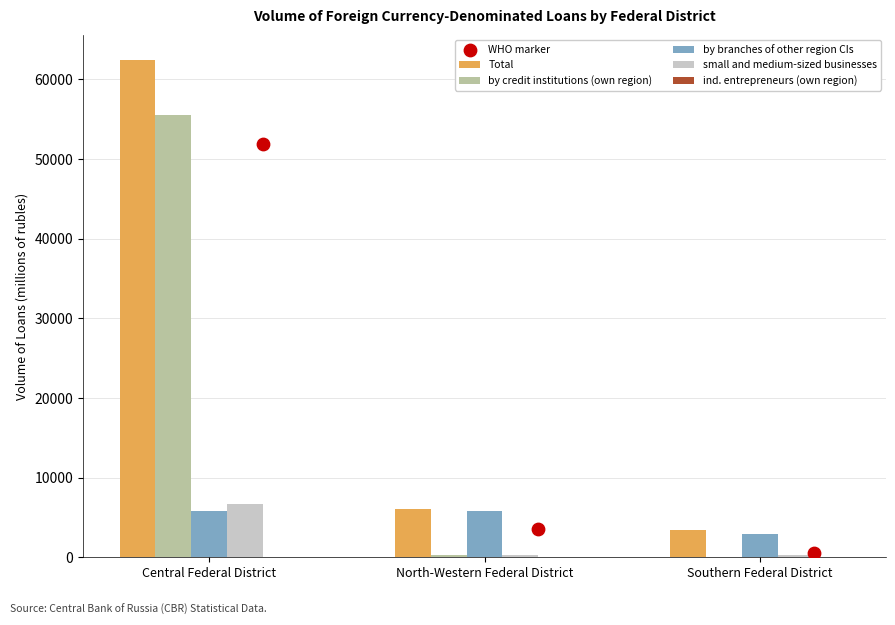

What are all the series names shown in the legend?

Total, by credit institutions (own region), by branches of other region CIs, small and medium-sized businesses, ind. entrepreneurs (own region)